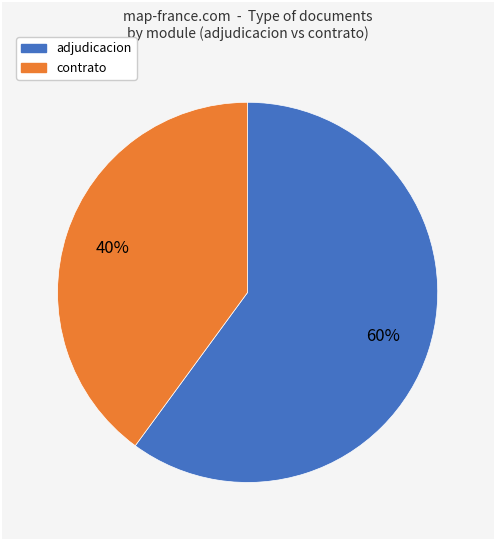

Which category has the biggest portion of the pie?

adjudicacion